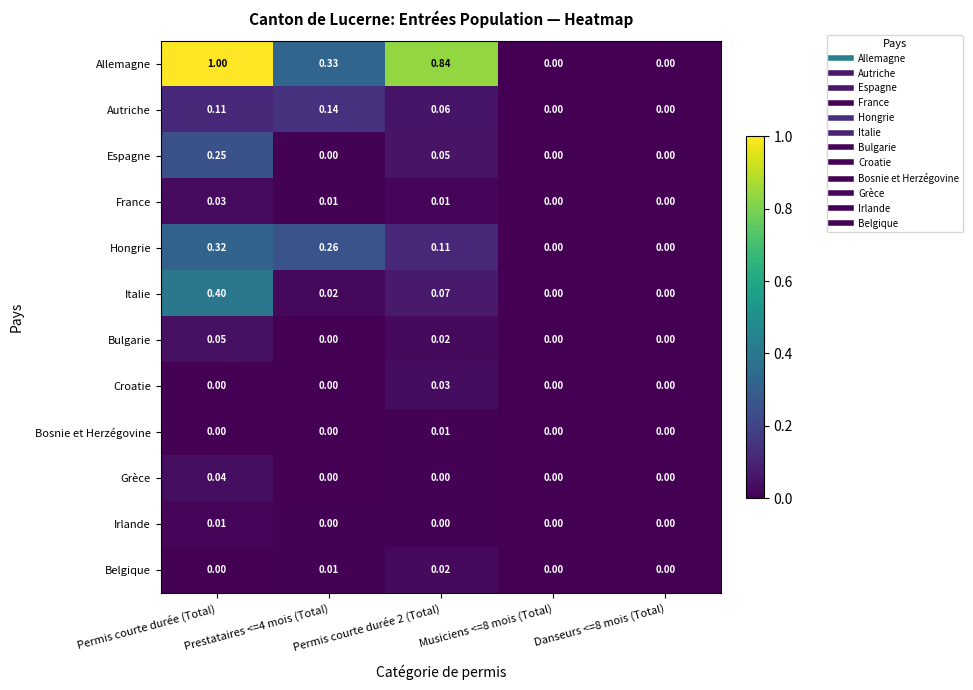

At which category is the sum across all series the highest?

Permis courte durée (Total)